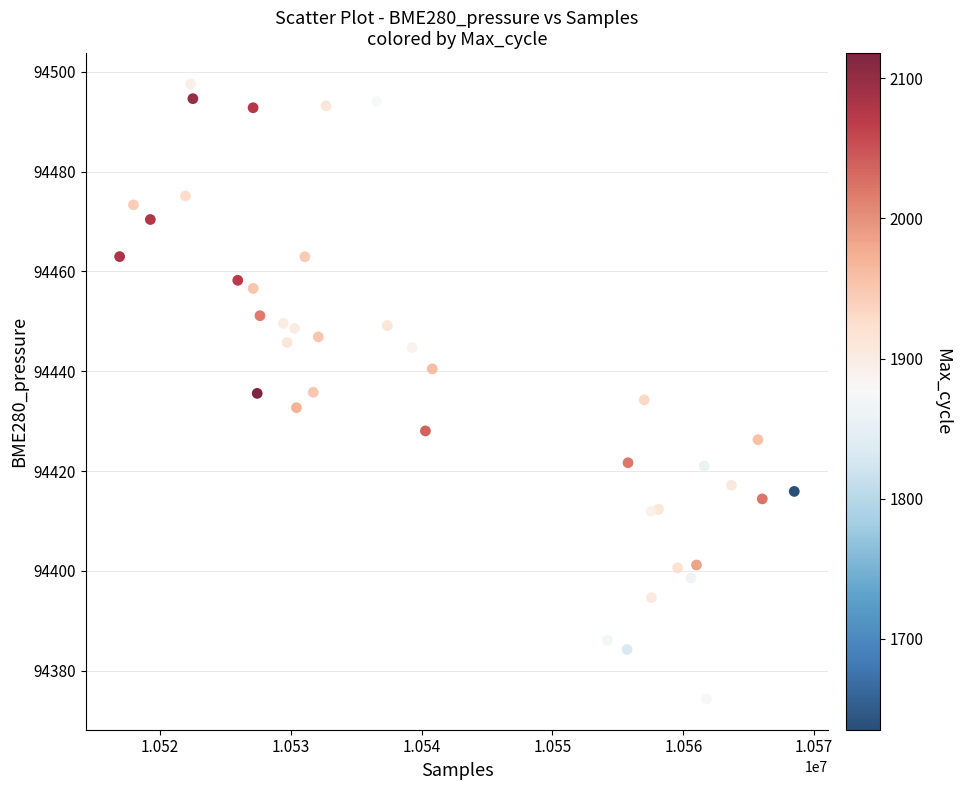

What is the range of Y values (max minus min)?

123.3